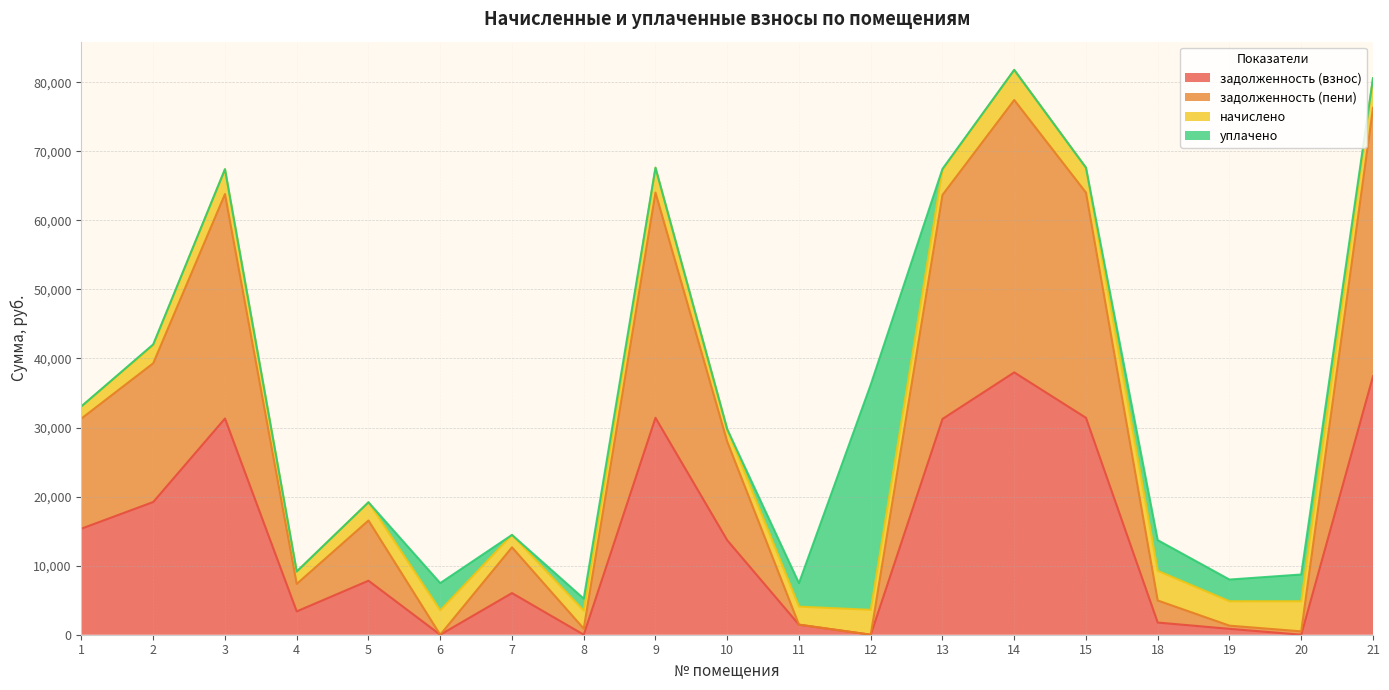

At which category does задолженность (пени) reach its first local peak?

3